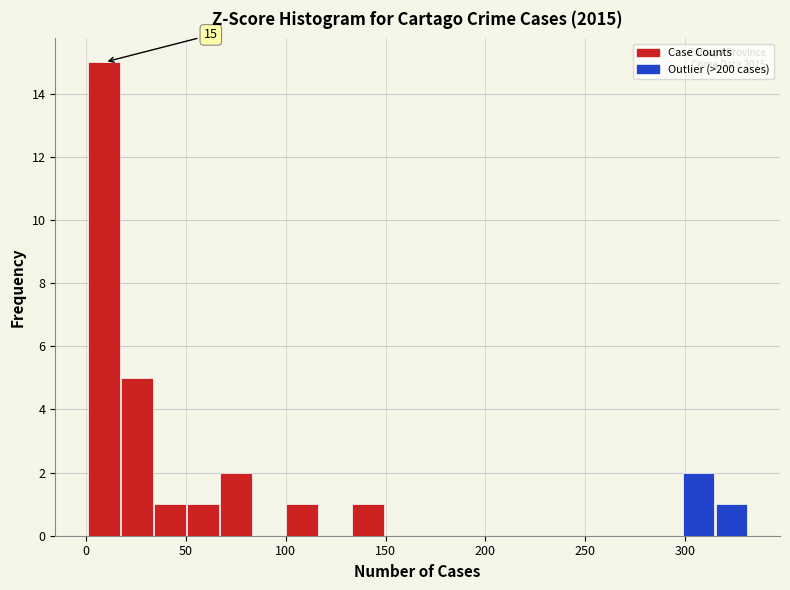

Read against the x-axis, roughly where is the centre of the tallest bar?

10